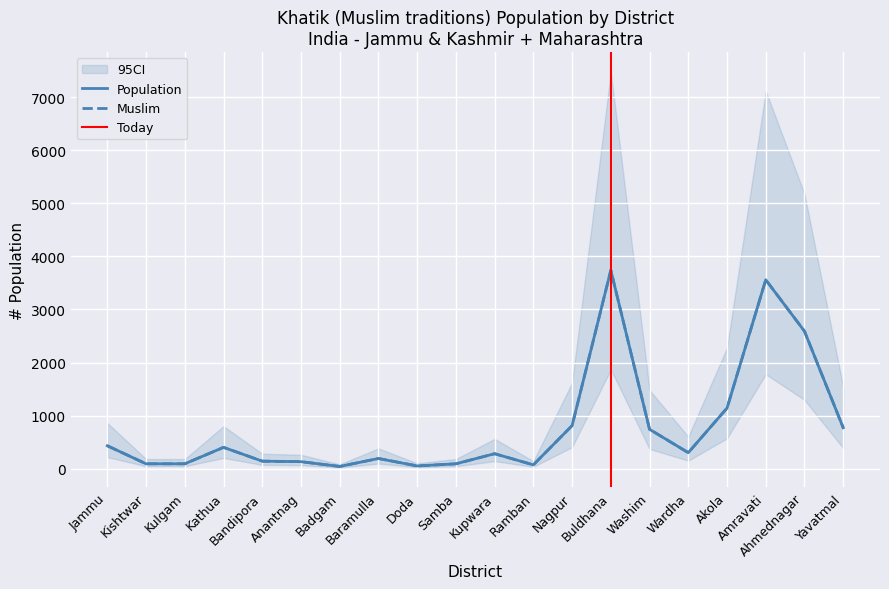

Where is Population nearest to the value 1890?

Ahmednagar